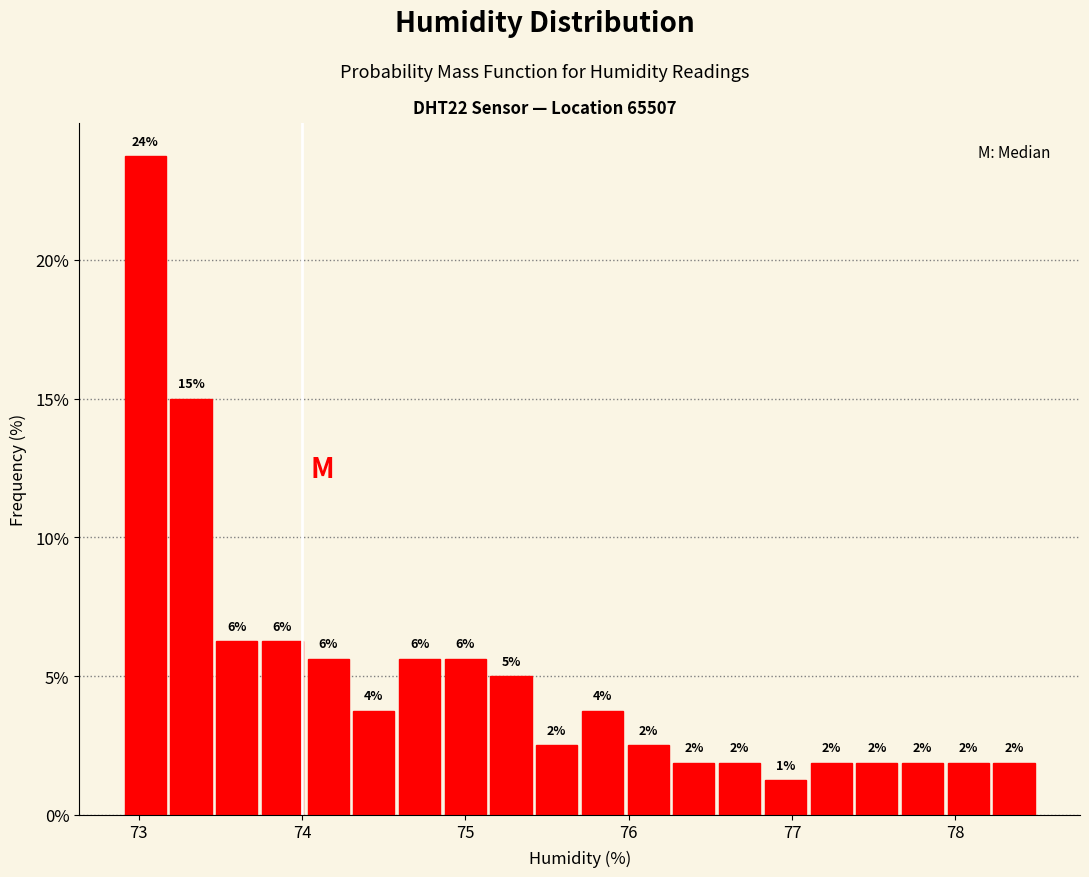

Read against the x-axis, roughly where is the centre of the tallest bar?

73.0